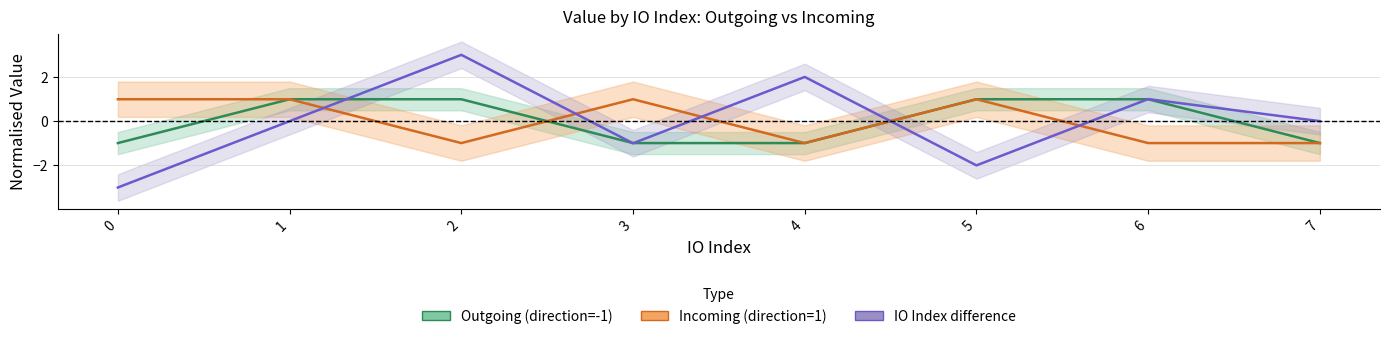

What is the value of the Incoming (direction=1) point at the 6th from the left?

1.0